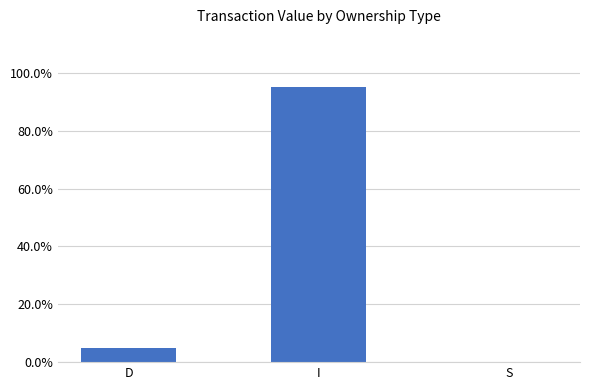

What is the label of the 3rd bar from the left?

S